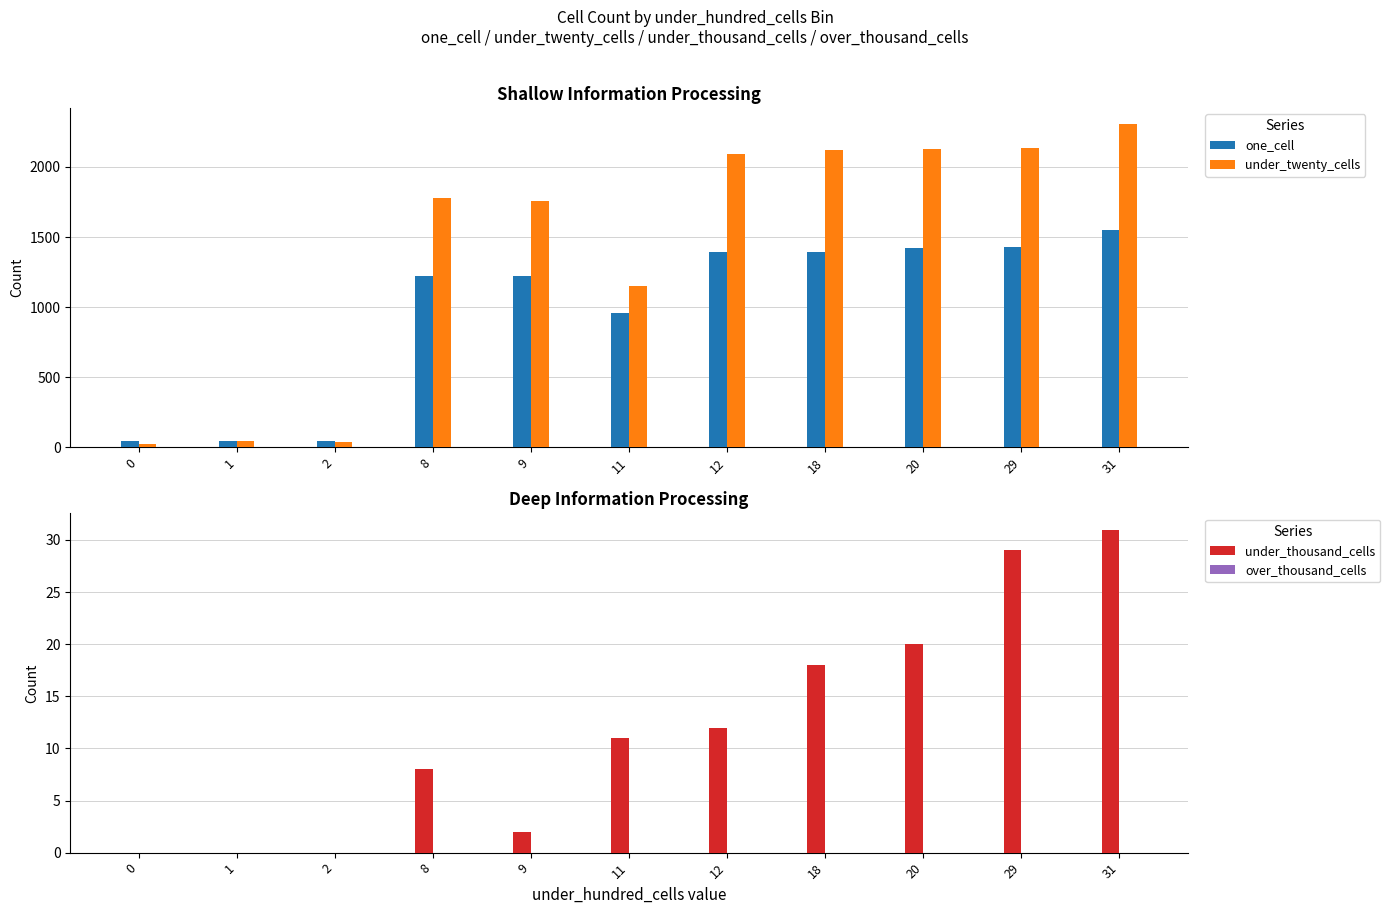

How many bars are there in total?

44